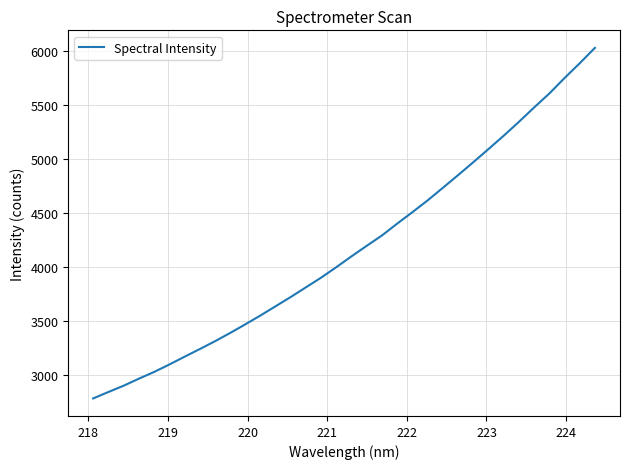

What is the smallest value displayed?

2782.8